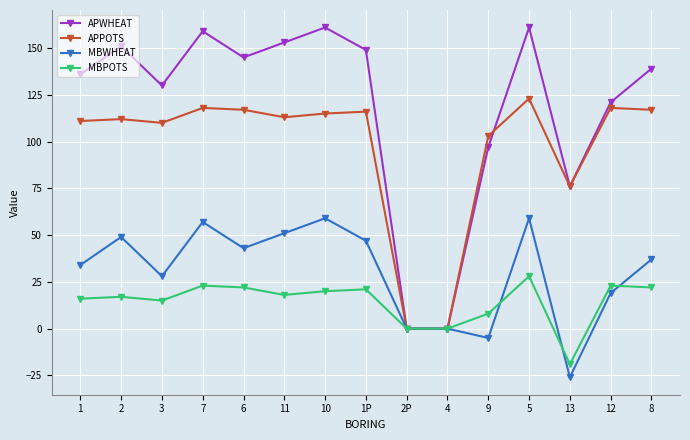

Reading left to right, what are all the values shown in this chart?

APWHEAT: 136	151	130	159	145	153	161	149	0	0	97	161	76	121	139
APPOTS: 111	112	110	118	117	113	115	116	0	0	103	123	76	118	117
MBWHEAT: 34	49	28	57	43	51	59	47	0	0	-5	59	-26	19	37
MBPOTS: 16	17	15	23	22	18	20	21	0	0	8	28	-19	23	22